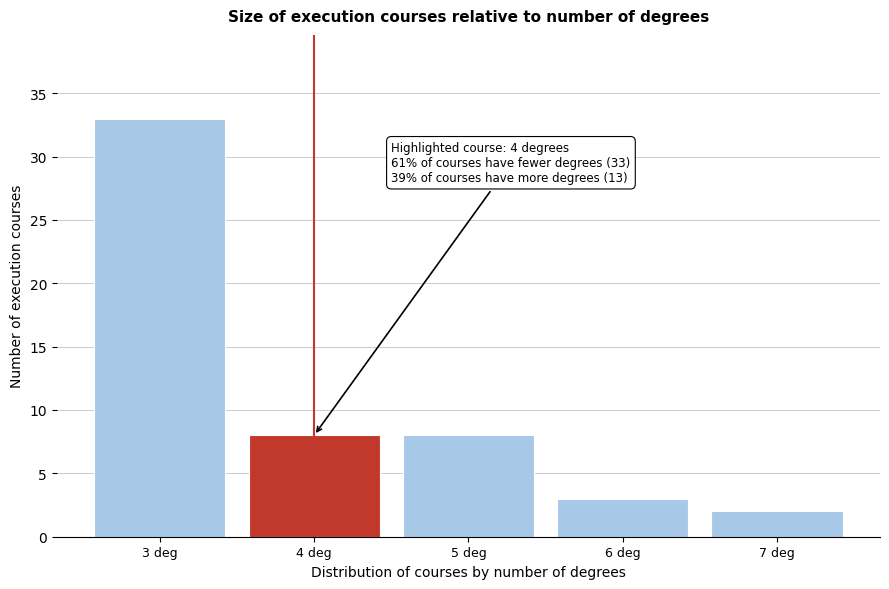

Reading left to right, extract all data points from this chart.

3 deg=33	4 deg=8	5 deg=8	6 deg=3	7 deg=2